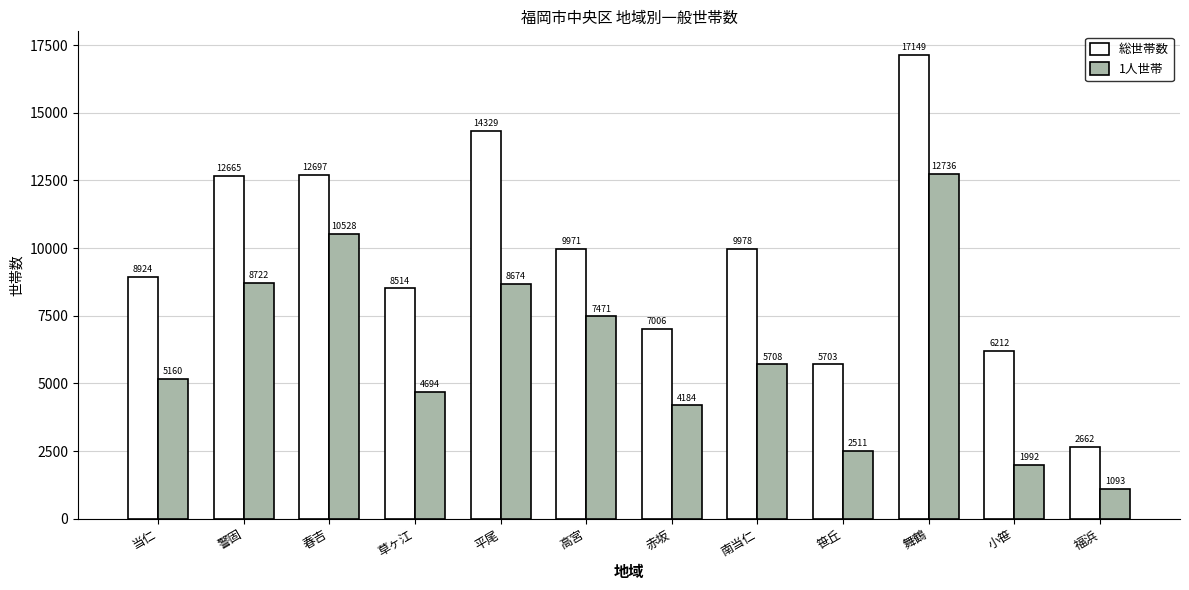

Rank the categories by 総世帯数 value from highest to lowest.

舞鶴, 平尾, 春吉, 警固, 南当仁, 高宮, 当仁, 草ヶ江, 赤坂, 小笹, 笹丘, 福浜